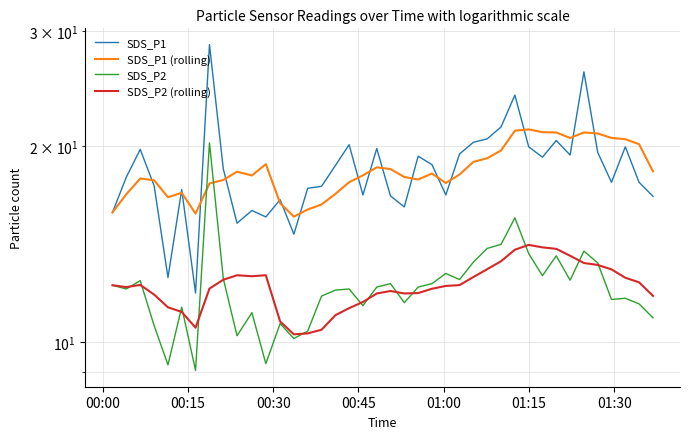

The value of SDS_P1 (rolling) at 17 is 5.8. True or false?

False